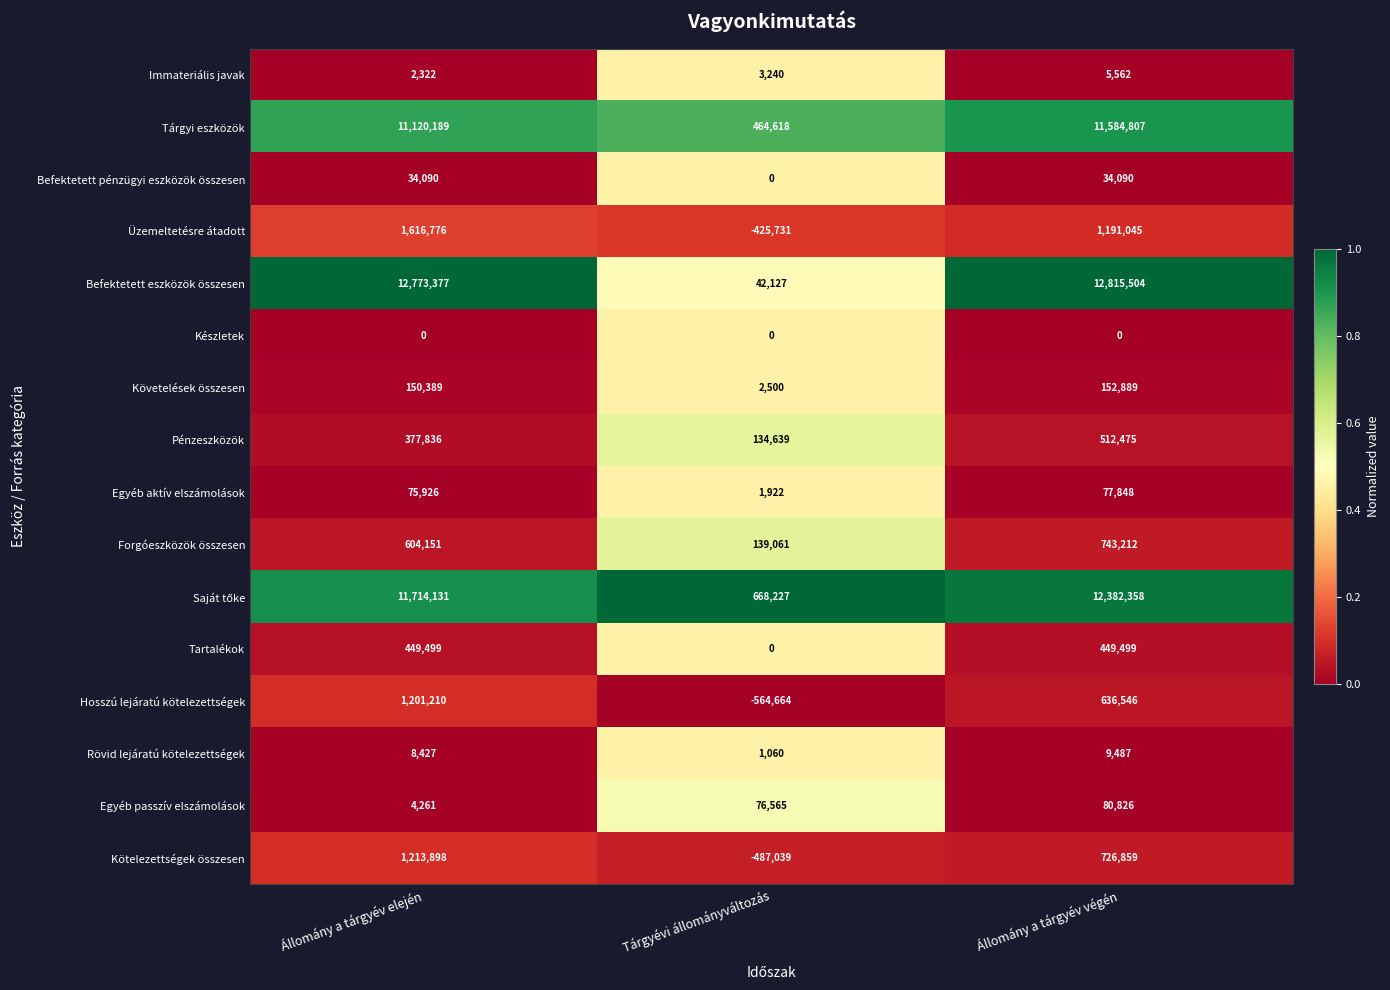

What is the maximum value shown in the chart?

12815504